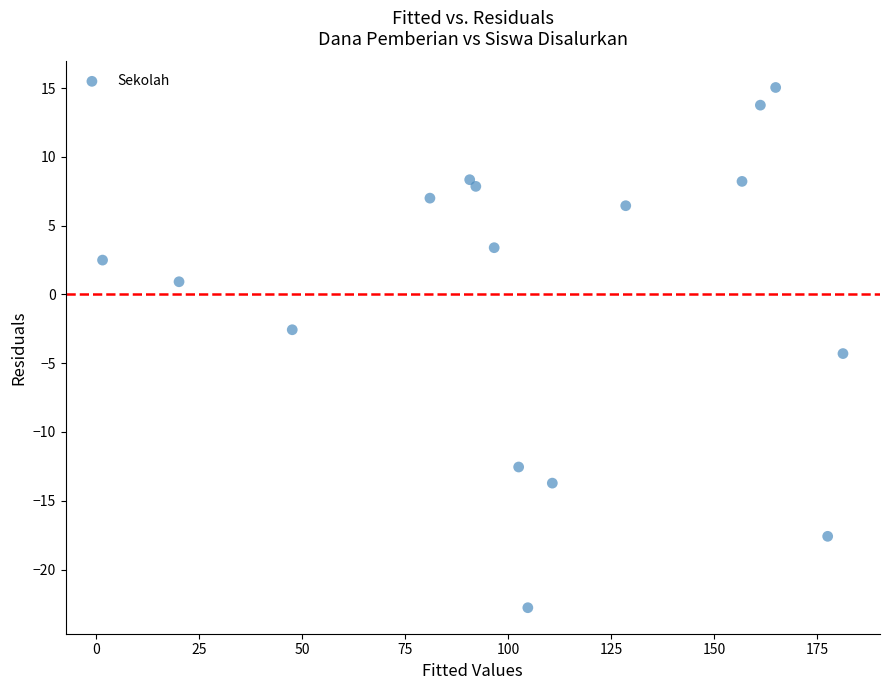

What is the range of Y values (max minus min)?

37.8